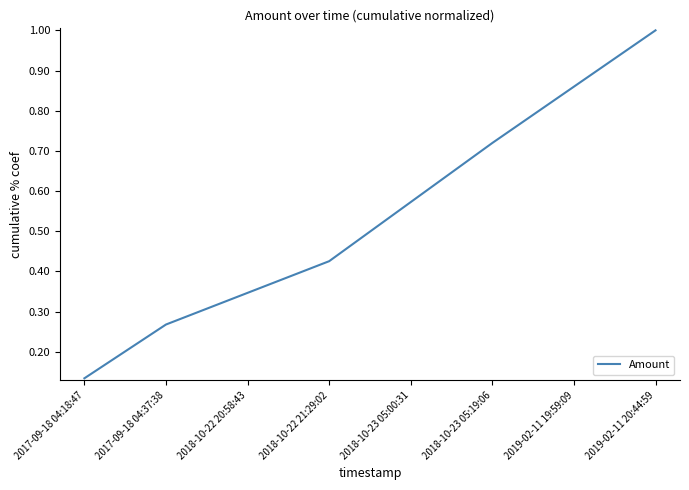

What is the sum of all values?

4.3